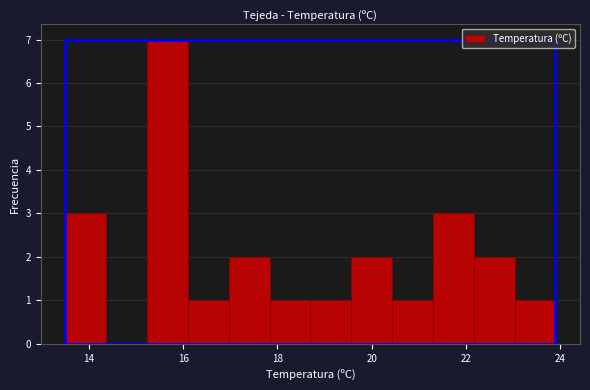

Reading left to right, transcribe this chart: for each bar, give the range it covers on the x-axis and its height. Neither the bar edges nor the heights are printed on the chart, so give them approximately, as read against the axes.

13.6 to 14.4: 3
14.4 to 15.2: 0
15.2 to 16.2: 7
16.2 to 17.0: 1
17.0 to 17.8: 2
17.8 to 18.8: 1
18.8 to 19.6: 1
19.6 to 20.4: 2
20.4 to 21.4: 1
21.4 to 22.2: 3
22.2 to 23.0: 2
23.0 to 24.0: 1